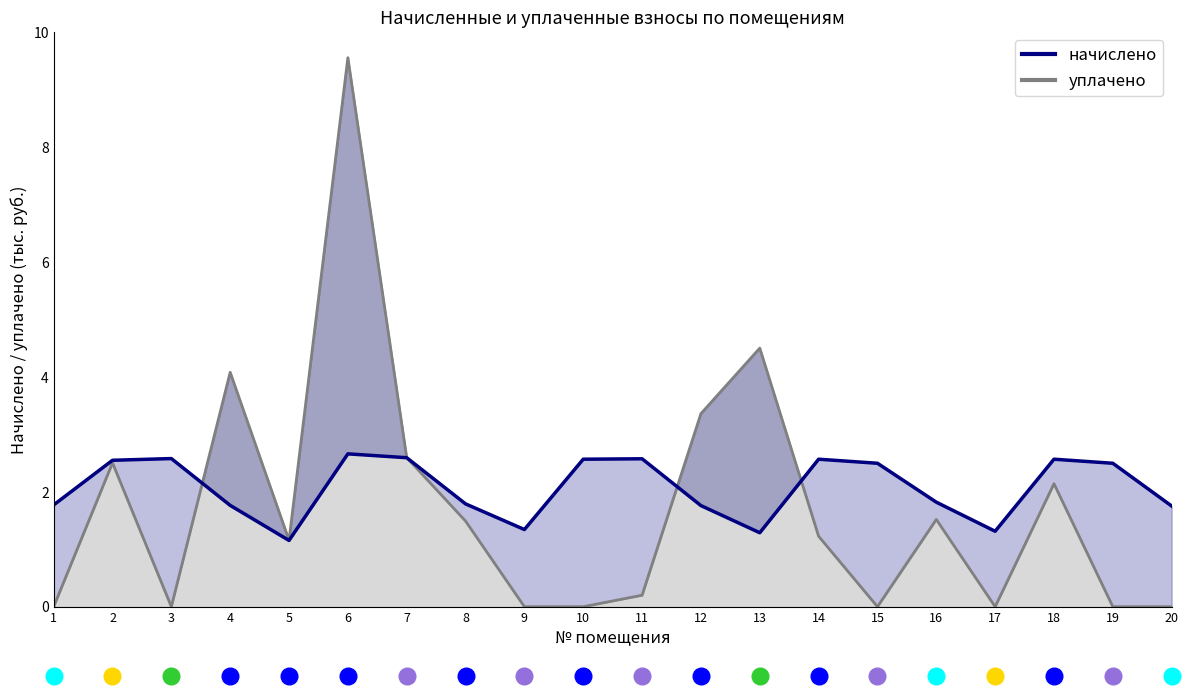

Is it true that the value at 16 is 2.8?

False